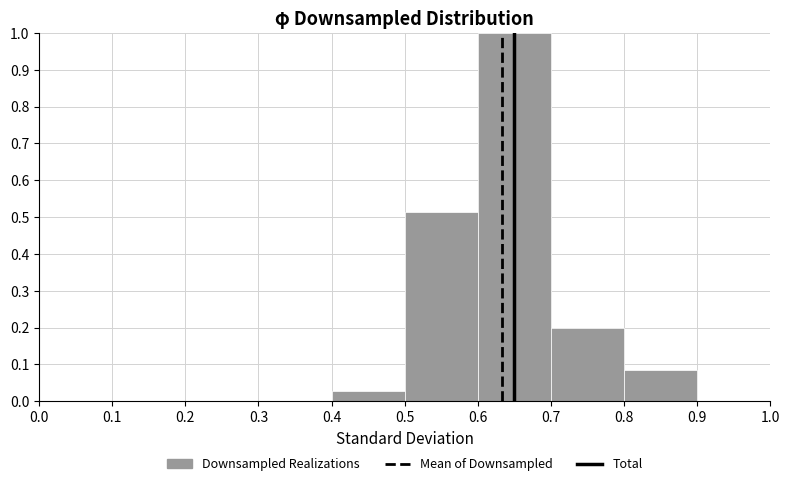

Which range on the x-axis has the tallest bar?

0.6 to 0.7